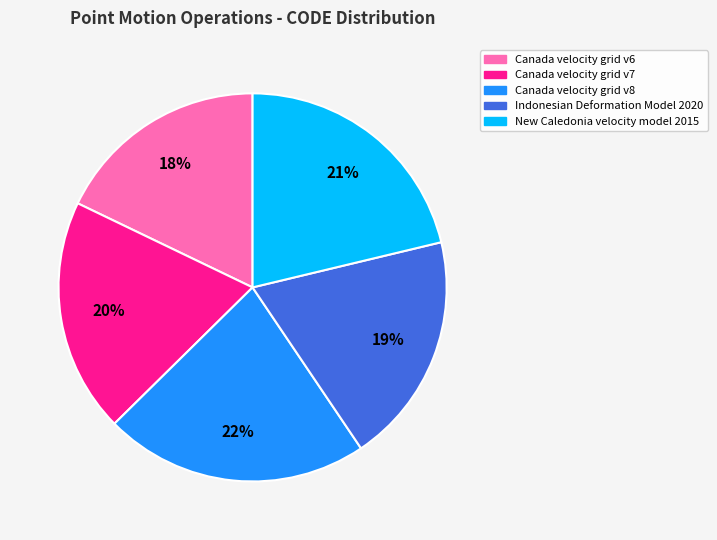

Does any single category account for the majority?

No